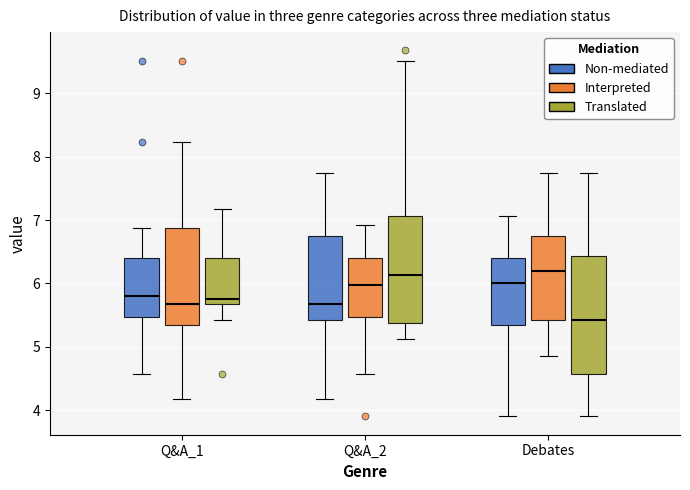

Which box's median line is the lowest?

Debates (Translated)